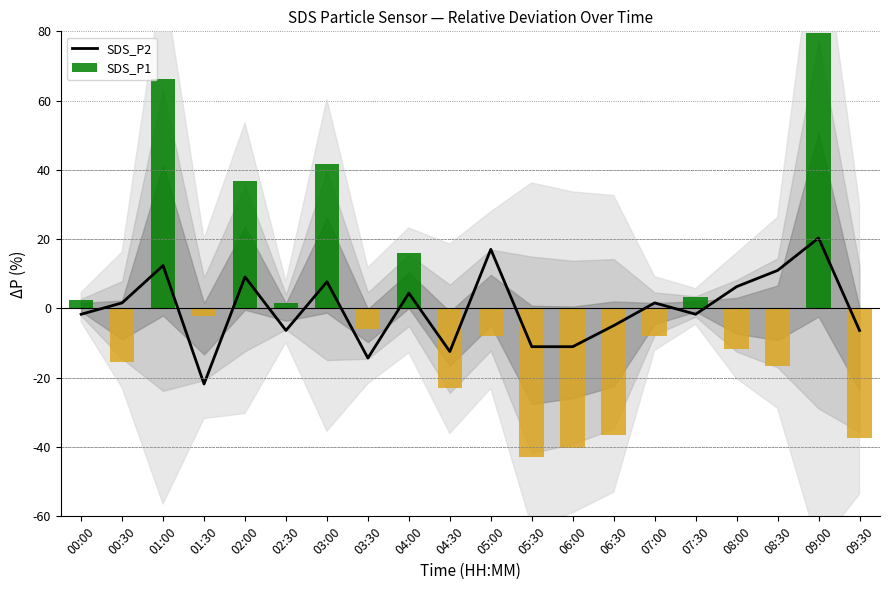

What is the difference between the SDS_P1 values at 07:30 and 04:00?

12.5